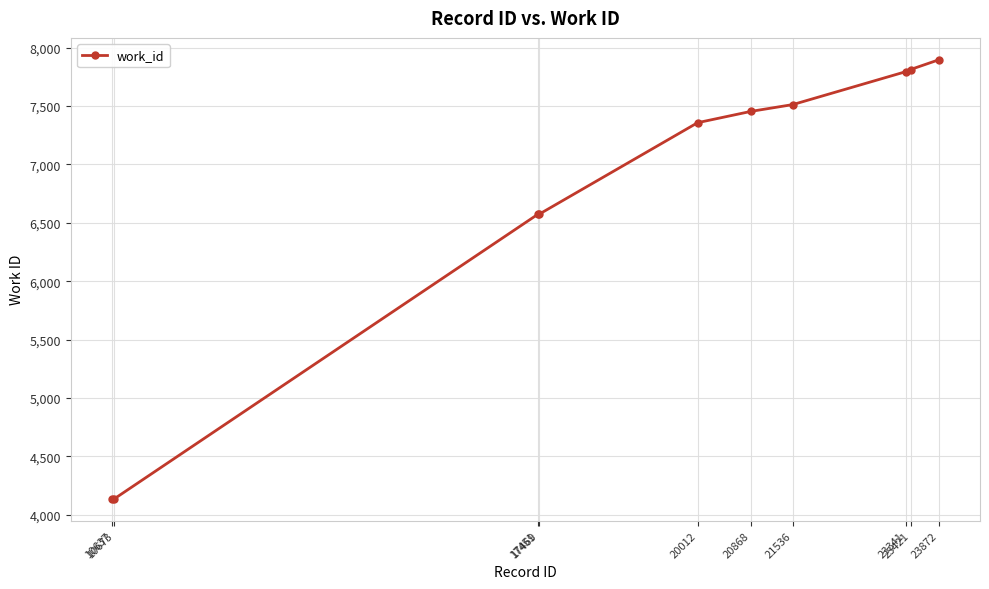

What is the average value?

6724